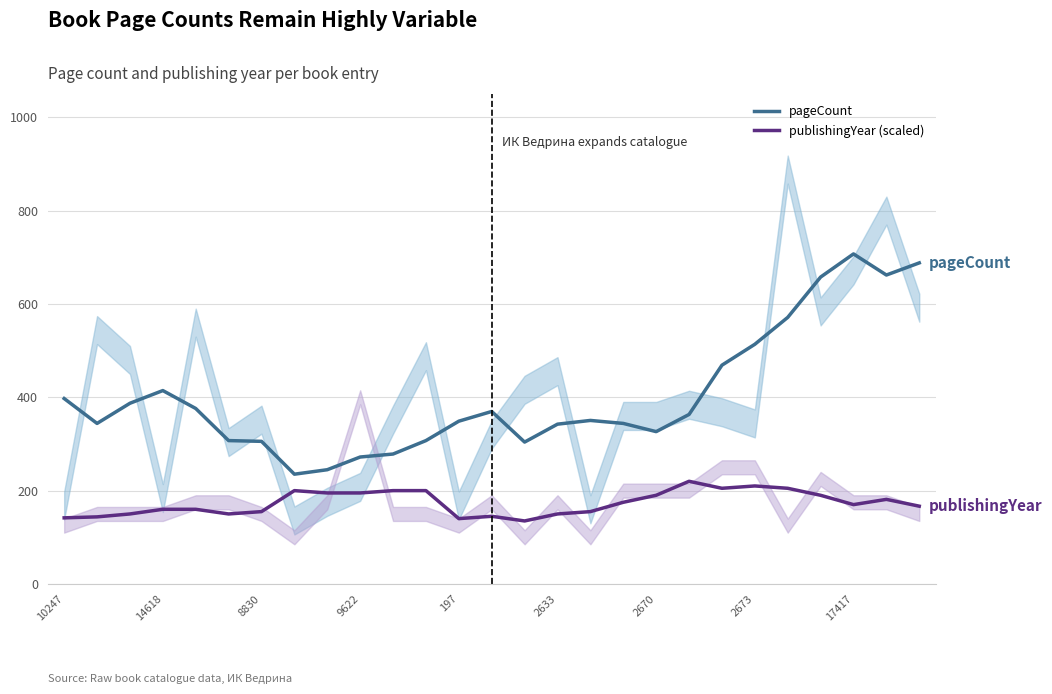

At which category does the chart reach its minimum across all series?

14